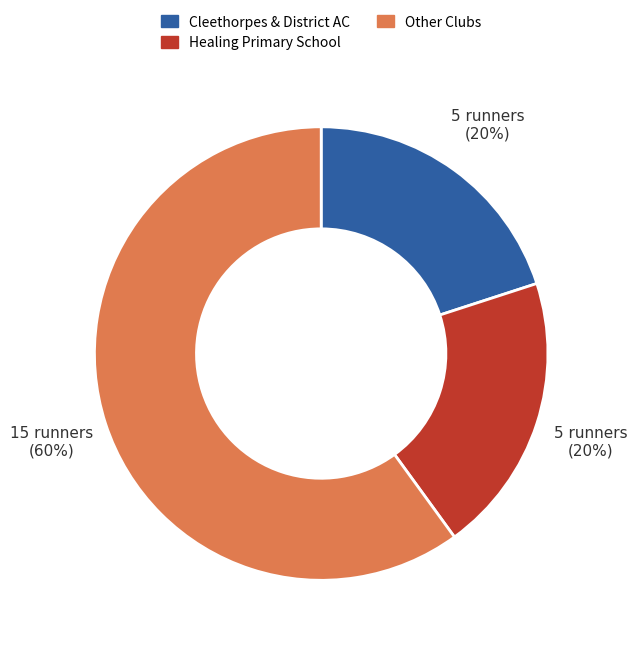

To the nearest percent, what is the average slice percentage?

33%